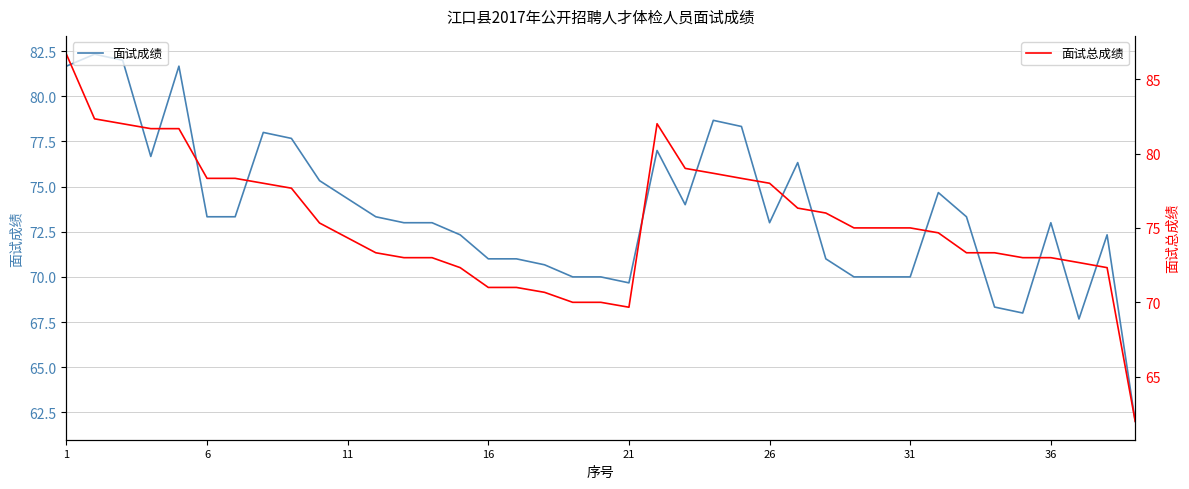

What is the maximum value for 面试成绩?

82.3